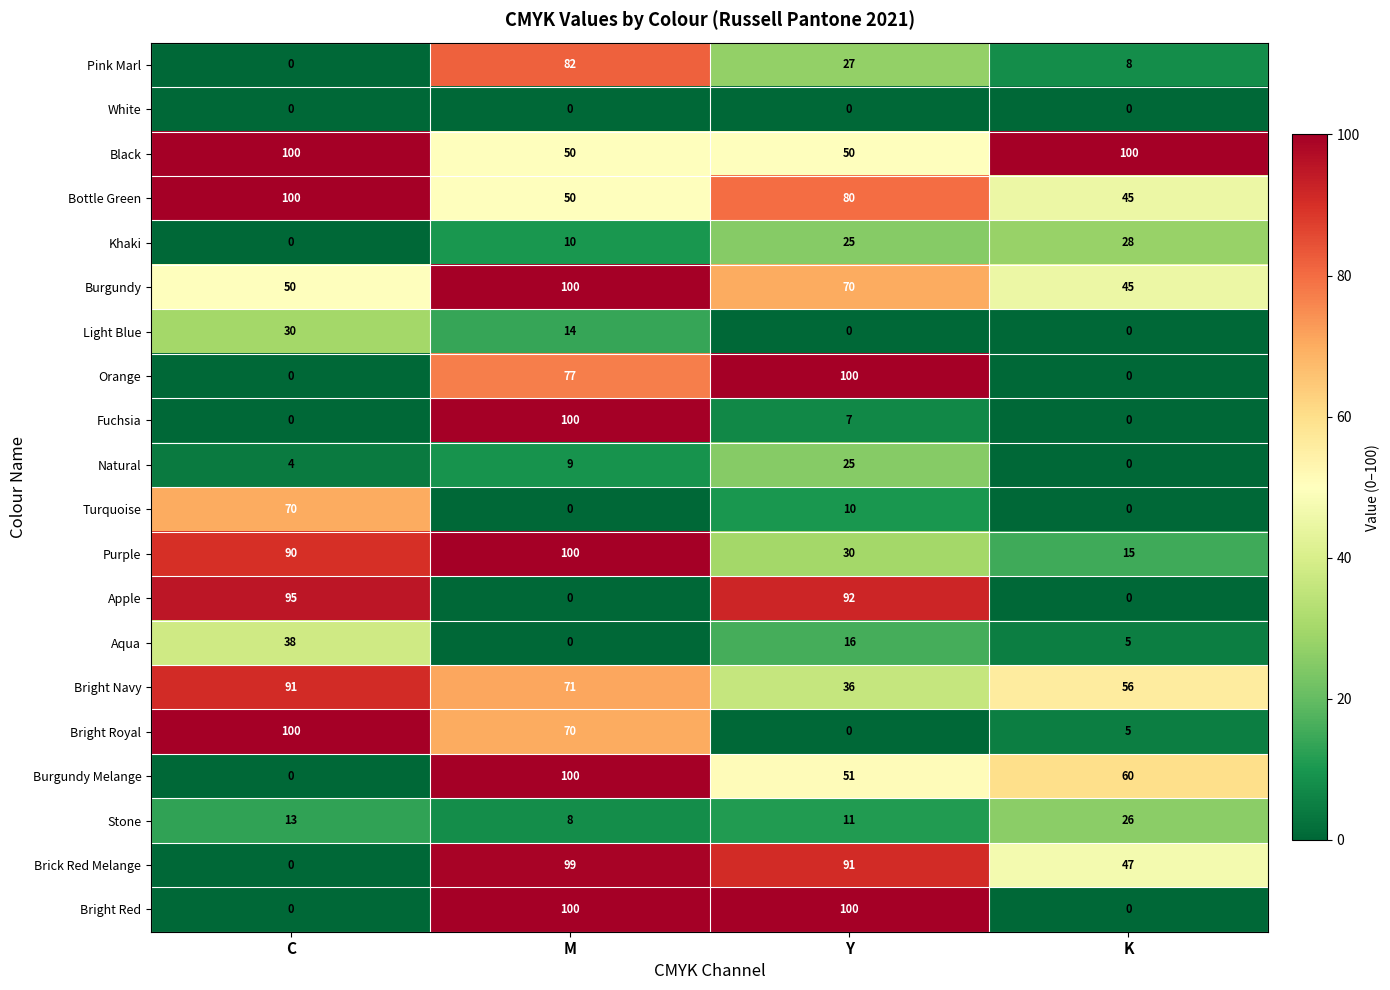

Rank the categories by Natural value from highest to lowest.

Y, M, C, K